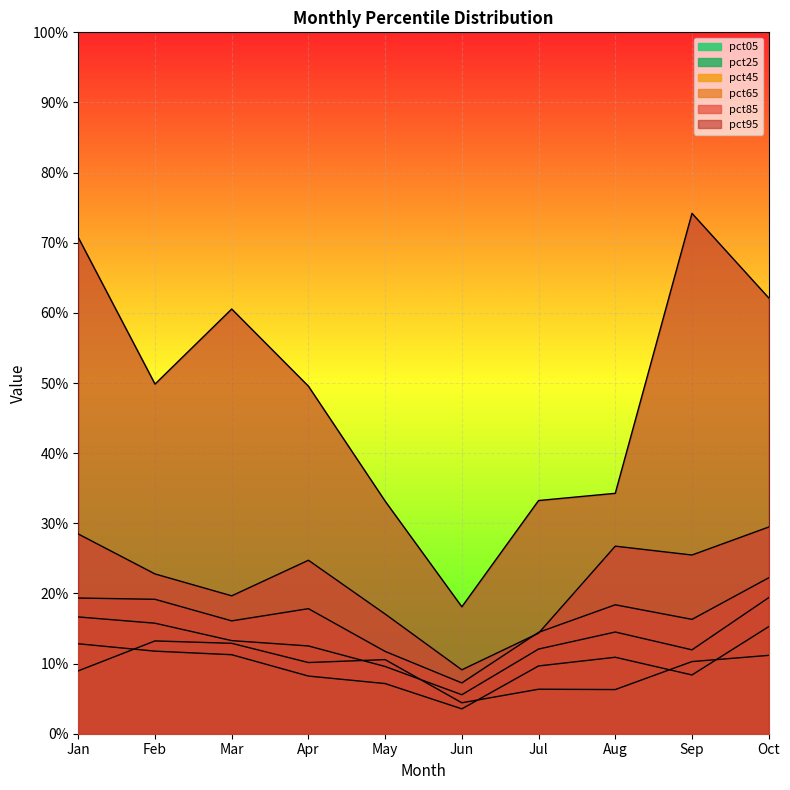

Reading left to right, extract all data points from this chart.

pct05: Jan=0.1	Feb=0.1	Mar=0.1	Apr=0.1	May=0.1	Jun=0.0	Jul=0.1	Aug=0.1	Sep=0.1	Oct=0.1
pct25: Jan=0.1	Feb=0.1	Mar=0.1	Apr=0.1	May=0.1	Jun=0.0	Jul=0.1	Aug=0.1	Sep=0.1	Oct=0.2
pct45: Jan=0.2	Feb=0.2	Mar=0.1	Apr=0.1	May=0.1	Jun=0.1	Jul=0.1	Aug=0.1	Sep=0.1	Oct=0.2
pct65: Jan=0.2	Feb=0.2	Mar=0.2	Apr=0.2	May=0.1	Jun=0.1	Jul=0.1	Aug=0.2	Sep=0.2	Oct=0.2
pct85: Jan=0.3	Feb=0.2	Mar=0.2	Apr=0.2	May=0.2	Jun=0.1	Jul=0.1	Aug=0.3	Sep=0.3	Oct=0.3
pct95: Jan=0.7	Feb=0.5	Mar=0.6	Apr=0.5	May=0.3	Jun=0.2	Jul=0.3	Aug=0.3	Sep=0.7	Oct=0.6